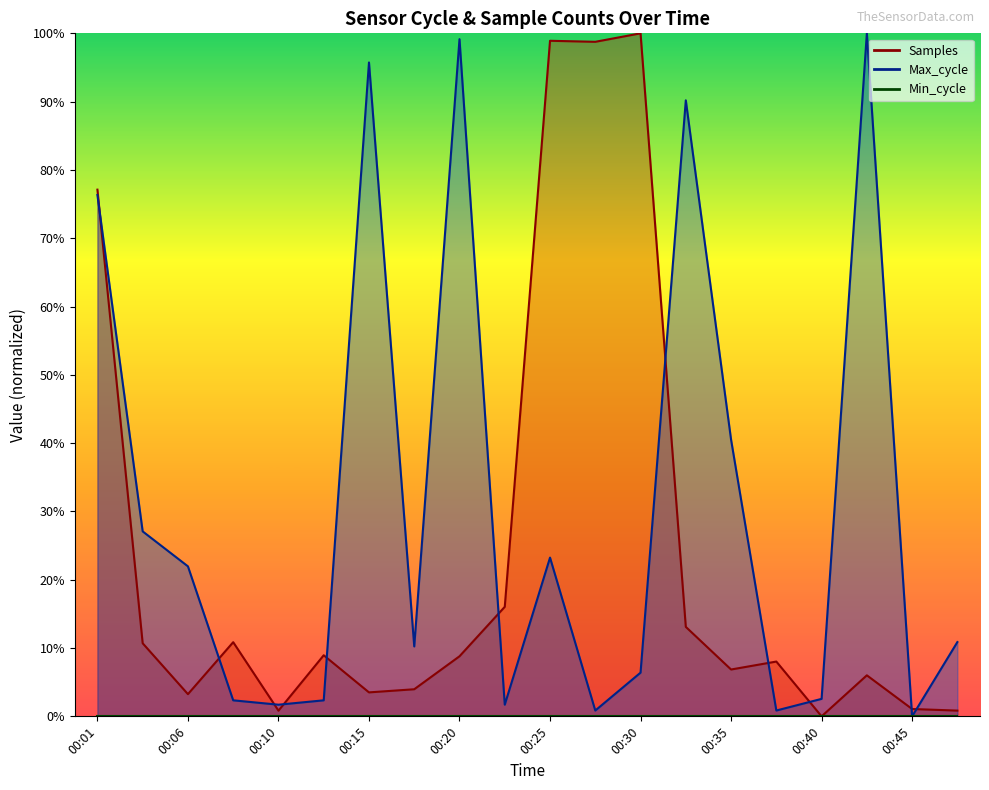

Which category has the lowest value in the Samples series?

00:40